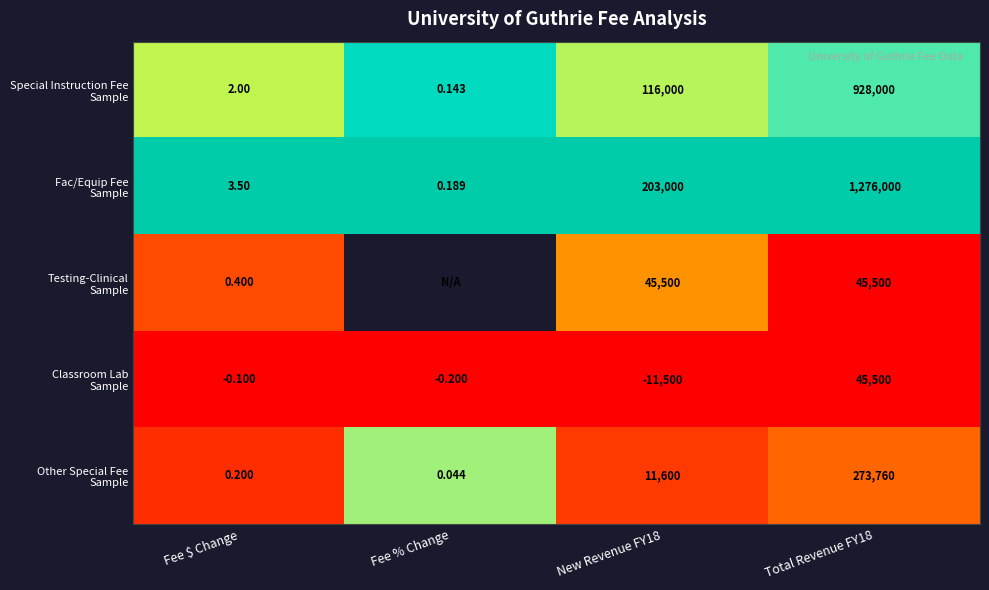

List the series in order of their peak value, highest first.

Fac/Equip Fee Sample, Special Instruction Fee Sample, Other Special Fee Sample, Testing-Clinical Sample, Classroom Lab Sample